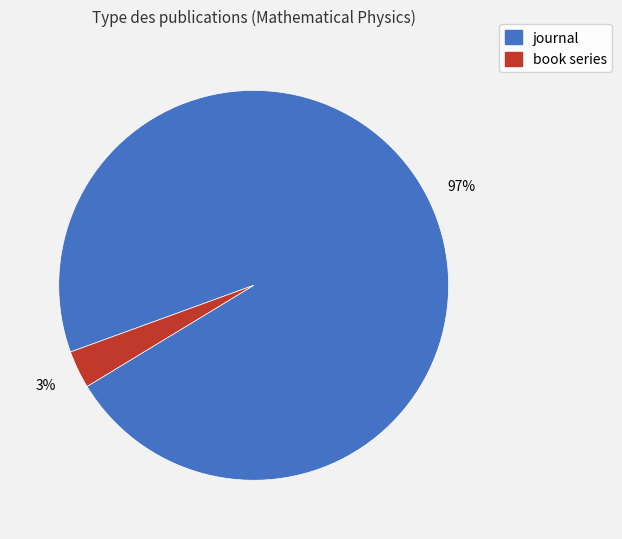

To the nearest percent, what is the combined percentage of journal and book series?

100%